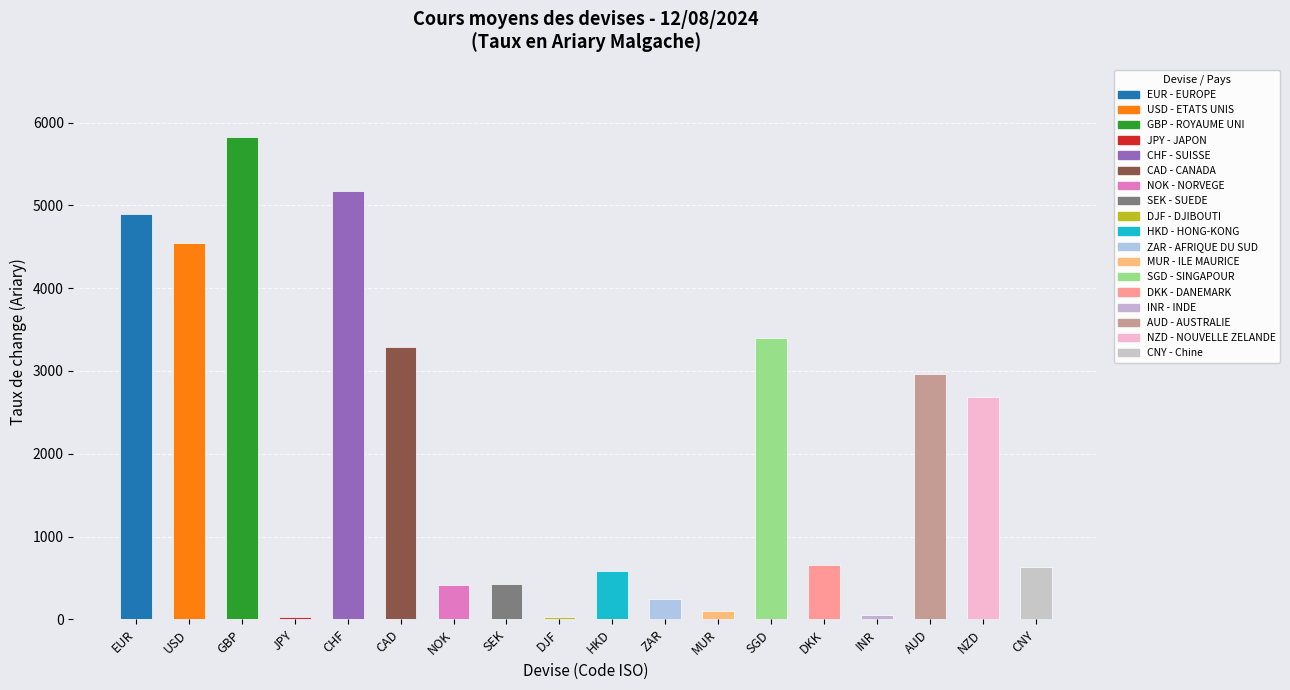

Which category has the highest value across all series?

GBP